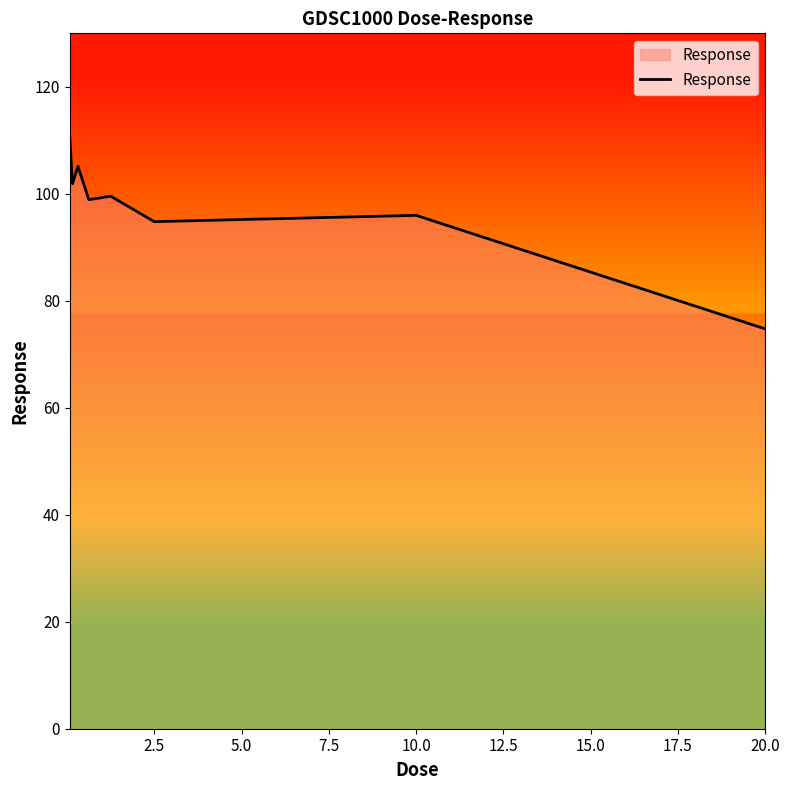

What is the difference between the maximum and minimum values?

35.8